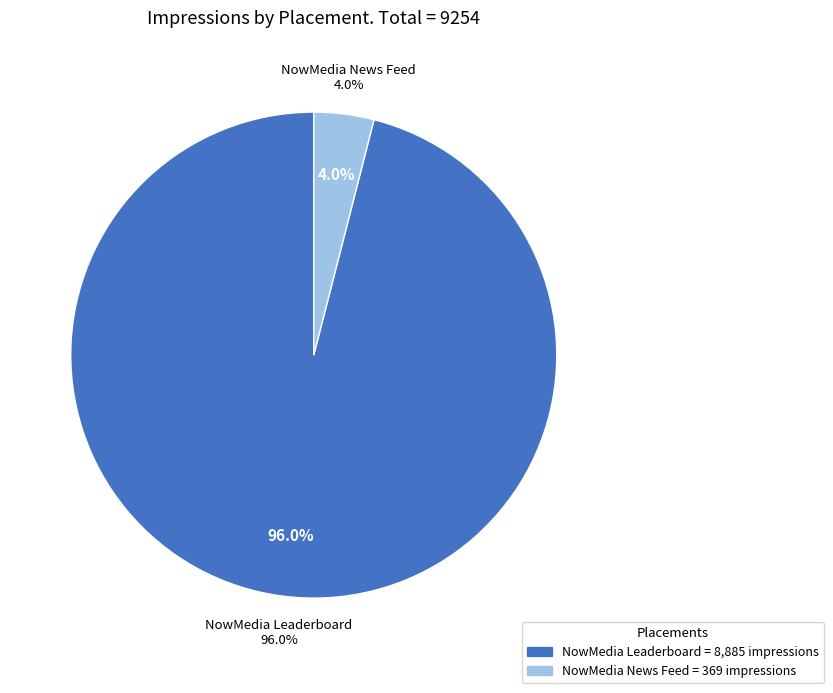

Between 6 and NowMedia Leaderboard (93301979), which is larger?

6